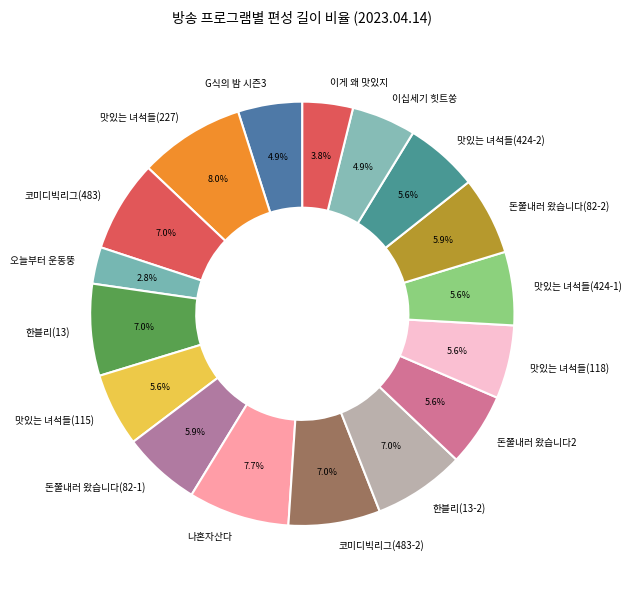

To the nearest percent, what percentage of the pie is 나혼자산다?

8%